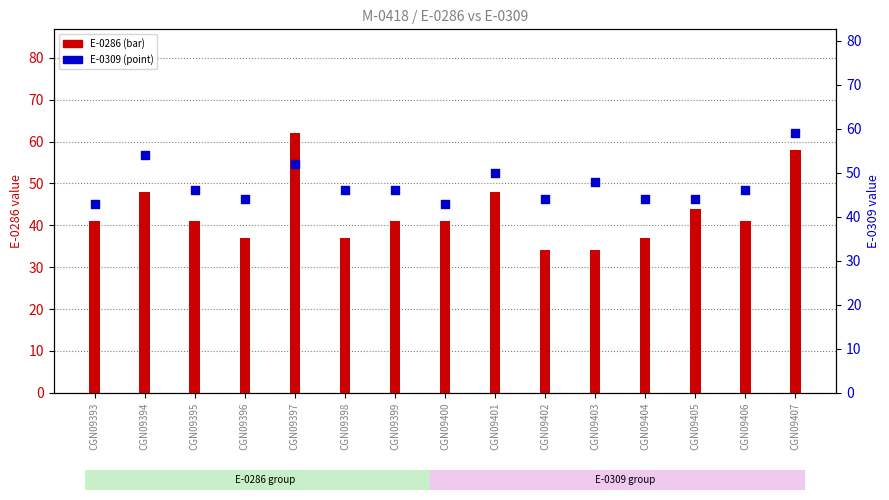

Which series contains the lowest Y value?

E-0286